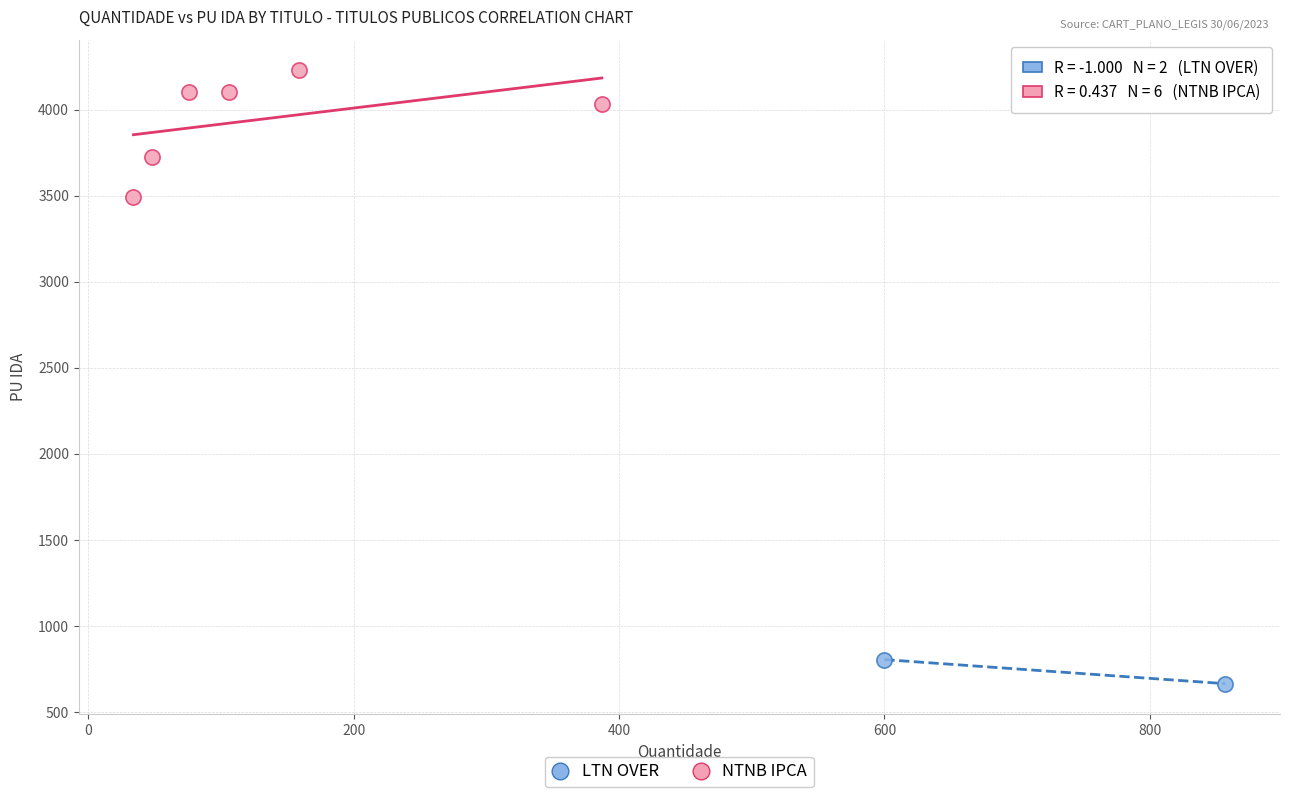

What are all the series names shown in the legend?

LTN OVER, NTNB IPCA